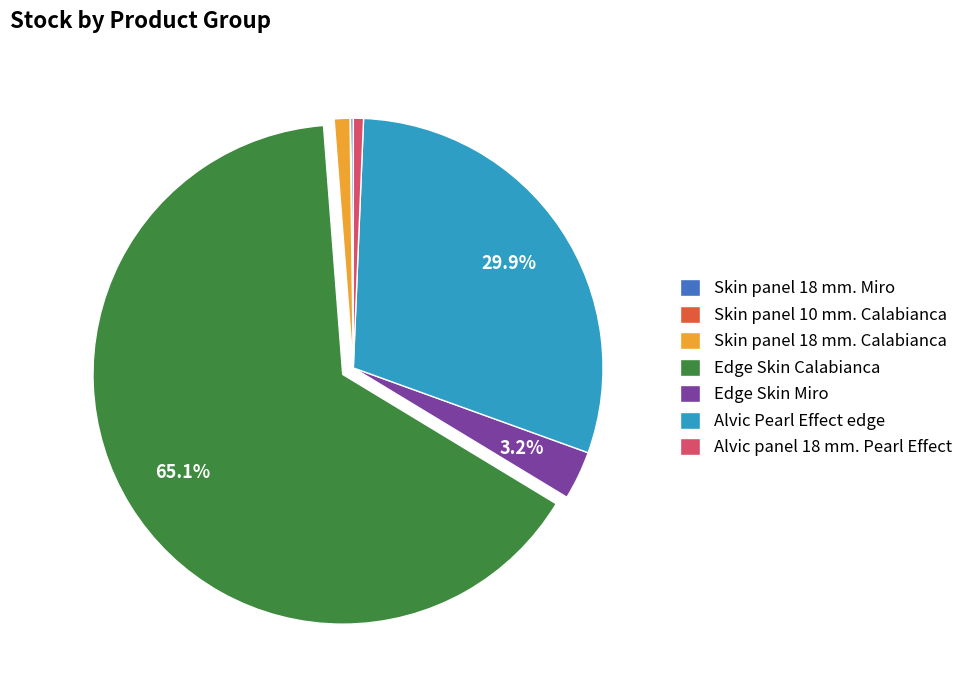

Which slice is the largest?

Edge Skin Calabianca